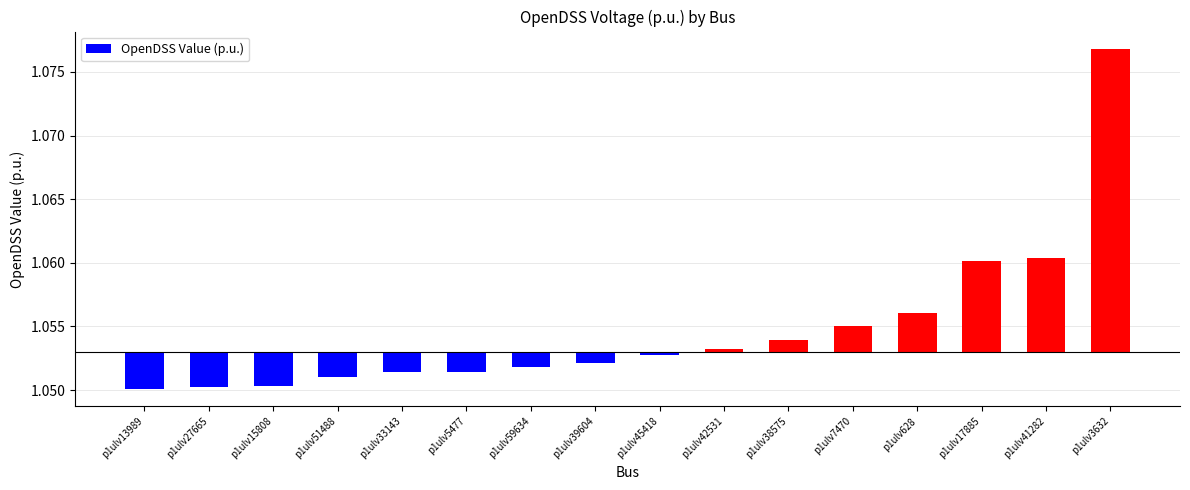

List the labels in order of value, largest first.

p1ulv3632, p1ulv41282, p1ulv17885, p1ulv628, p1ulv7470, p1ulv38575, p1ulv42531, p1ulv45418, p1ulv39604, p1ulv59634, p1ulv5477, p1ulv33143, p1ulv51488, p1ulv15808, p1ulv27665, p1ulv13989